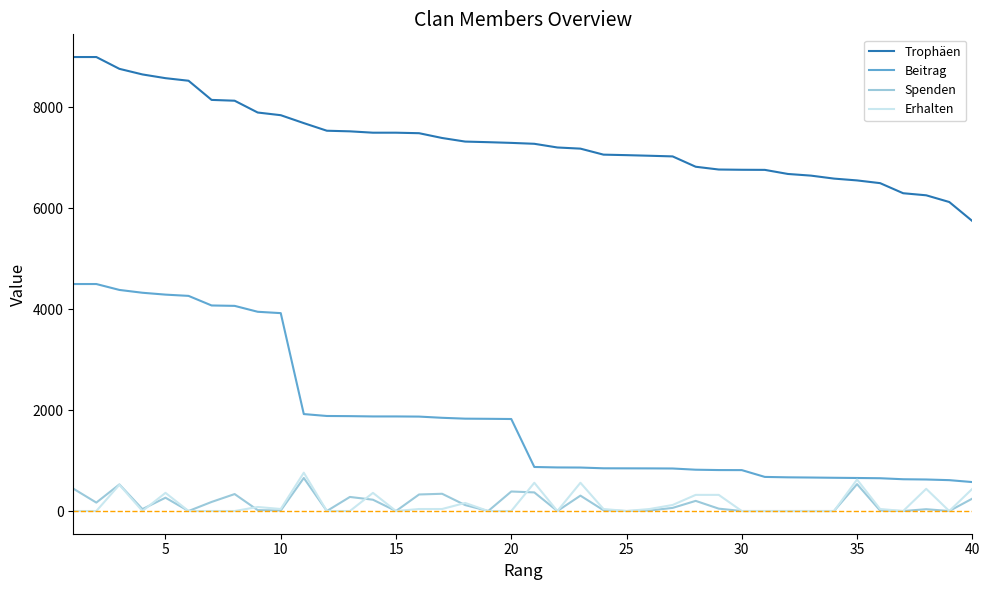

True or false: Erhalten and Trophäen intersect in this chart.

False